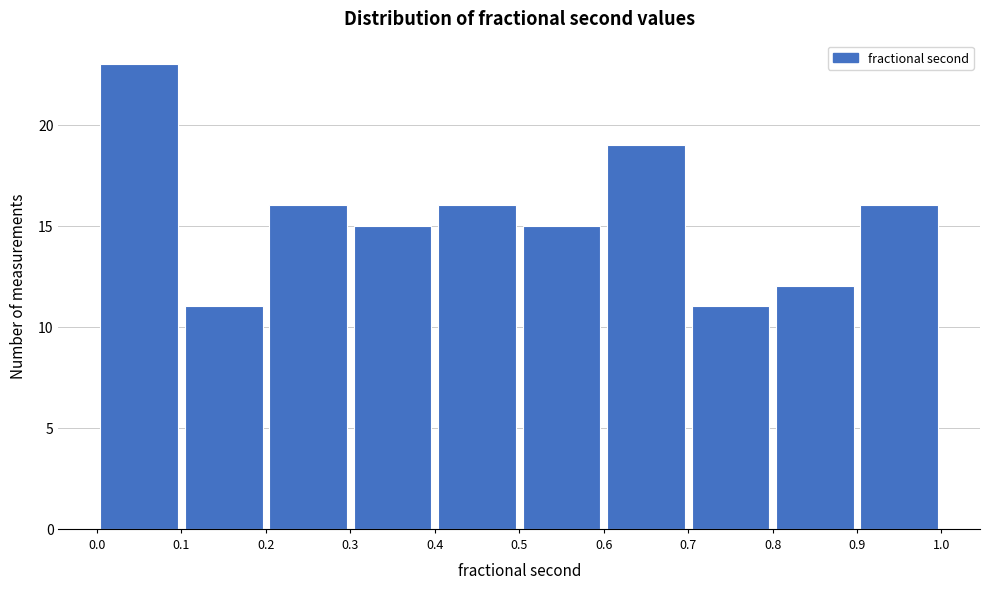

How tall is the bar that spans 0.1 to 0.2 on the x-axis? The values are not printed on the chart, so give them approximately, as read against the axis.

11